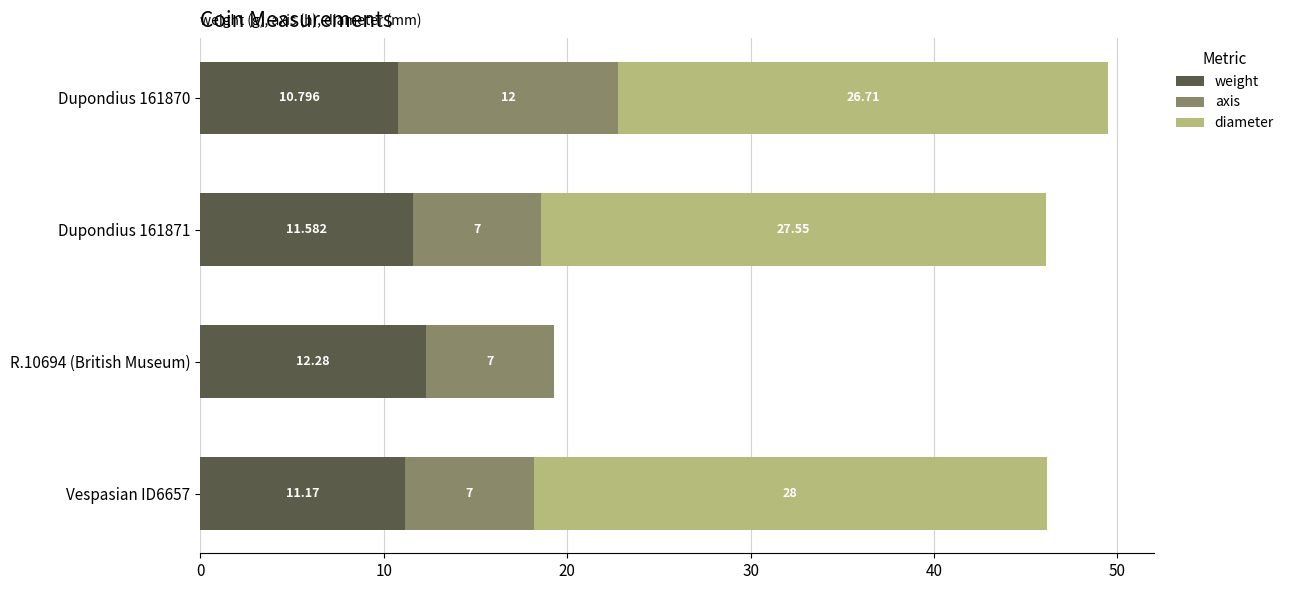

Which series has the largest range (max minus min)?

diameter